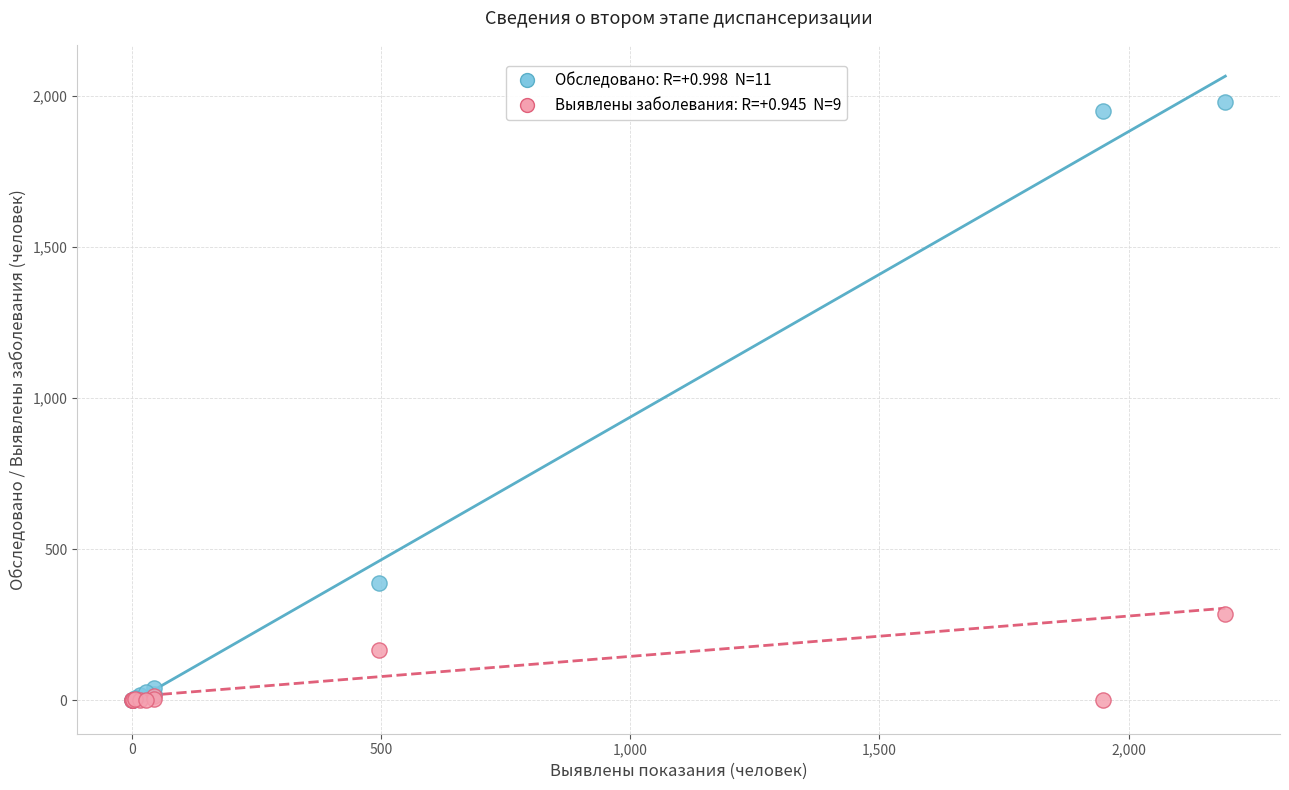

Across all series, what Y value is closest to 988?

388